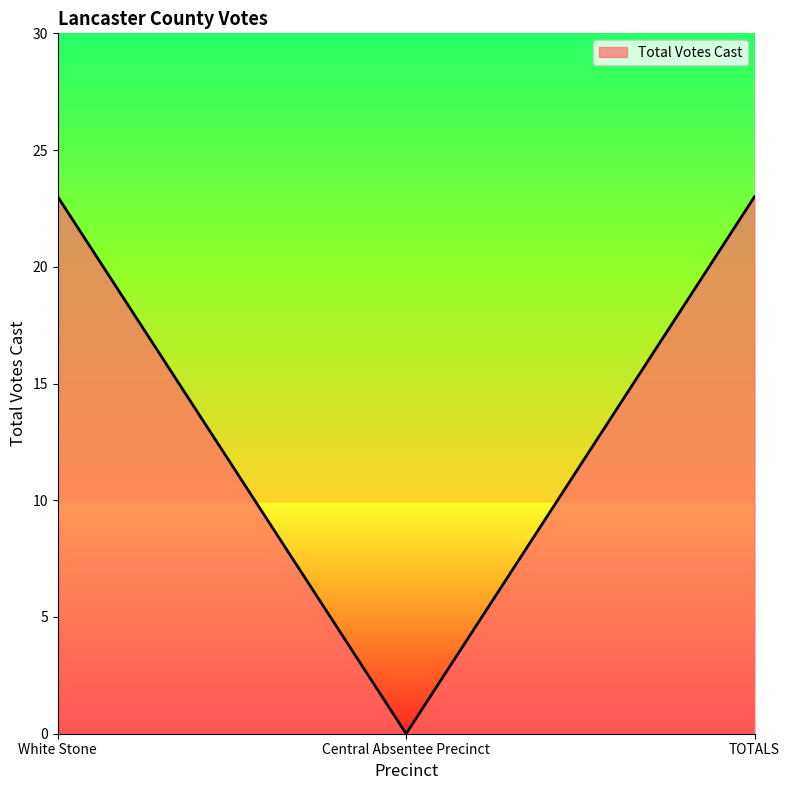

What position from the right is White Stone?

3